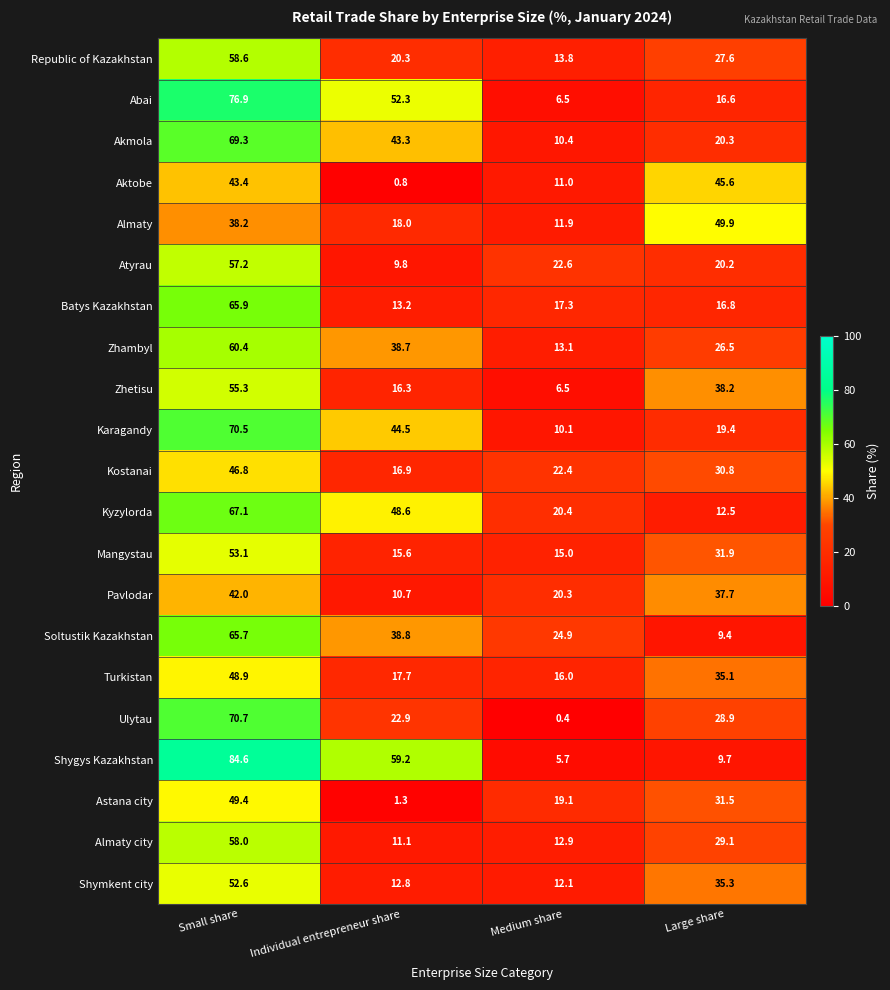

At Individual entrepreneur share, list the series in order from smallest to largest.

Aktobe, Astana city, Atyrau, Pavlodar, Almaty city, Shymkent city, Batys Kazakhstan, Mangystau, Zhetisu, Kostanai, Turkistan, Almaty, Republic of Kazakhstan, Ulytau, Zhambyl, Soltustik Kazakhstan, Akmola, Karagandy, Kyzylorda, Abai, Shygys Kazakhstan